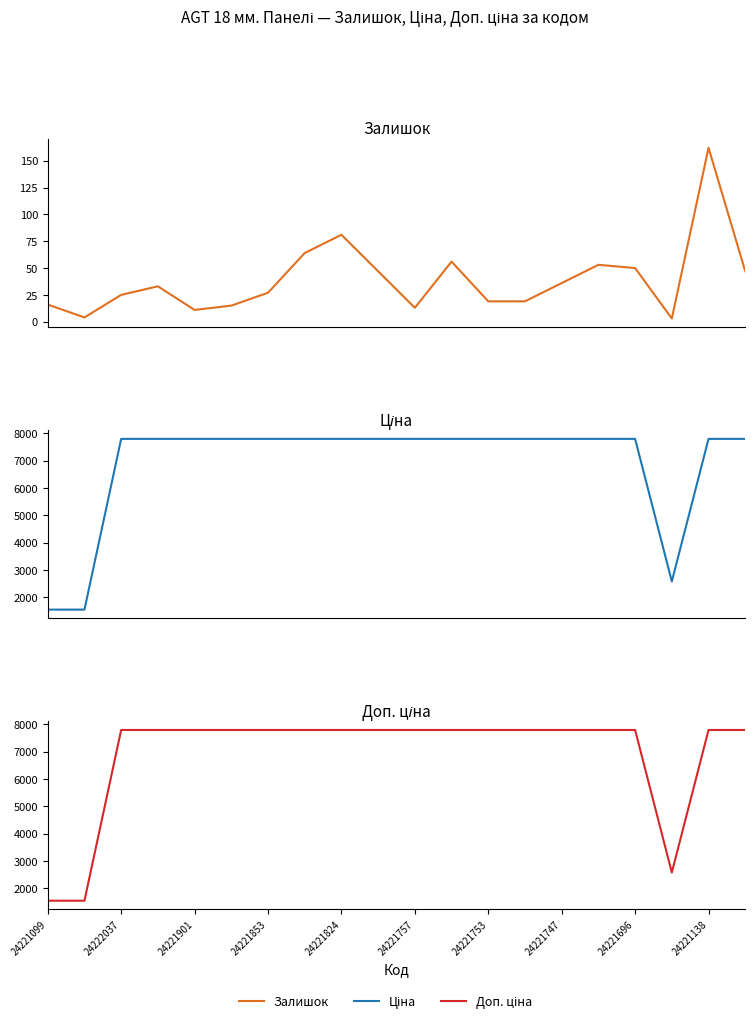

The Залишок series shows 162.0 at 24221138. True or false?

True